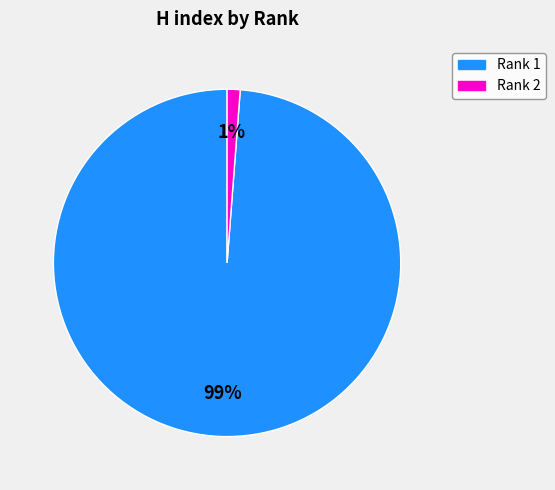

Combined, do Rank 1 and Rank 2 account for over 50%?

Yes